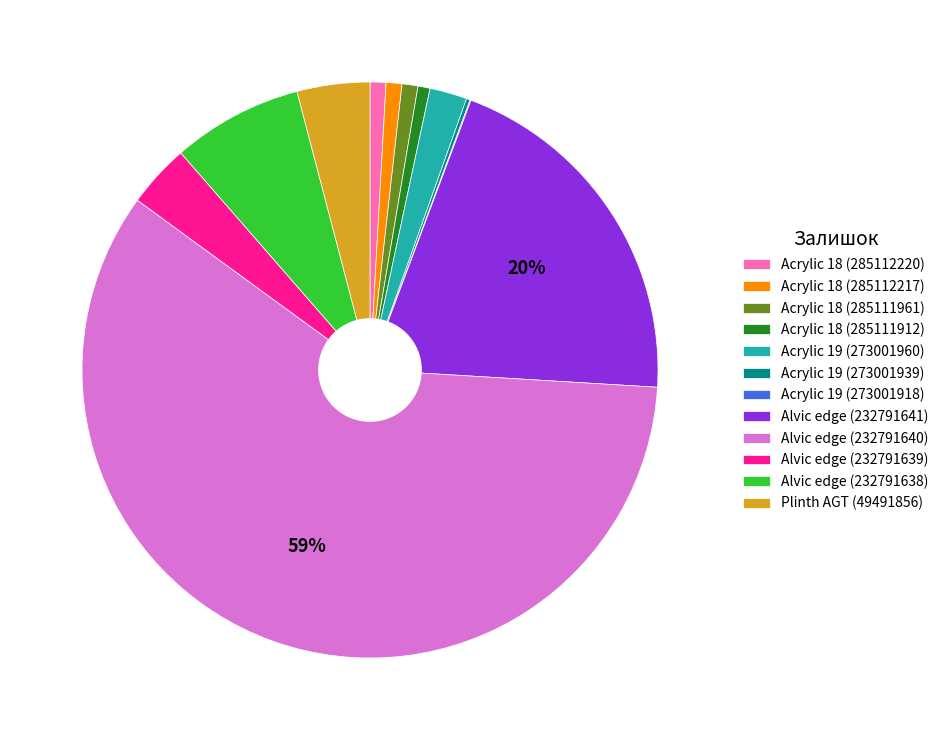

Which slice is the largest?

Alvic edge (232791640)